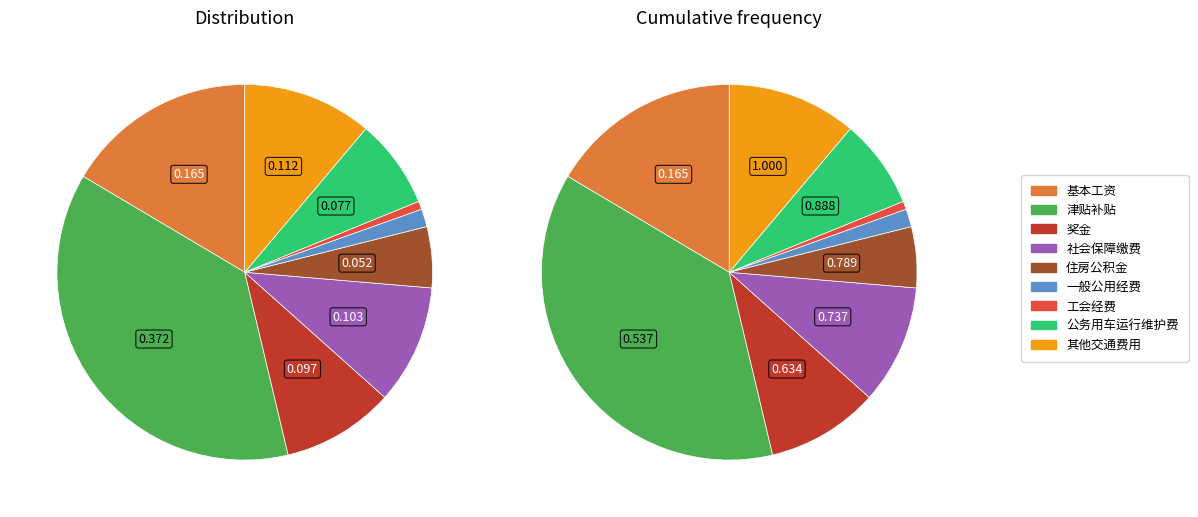

Count the number of slices in the pie.

9